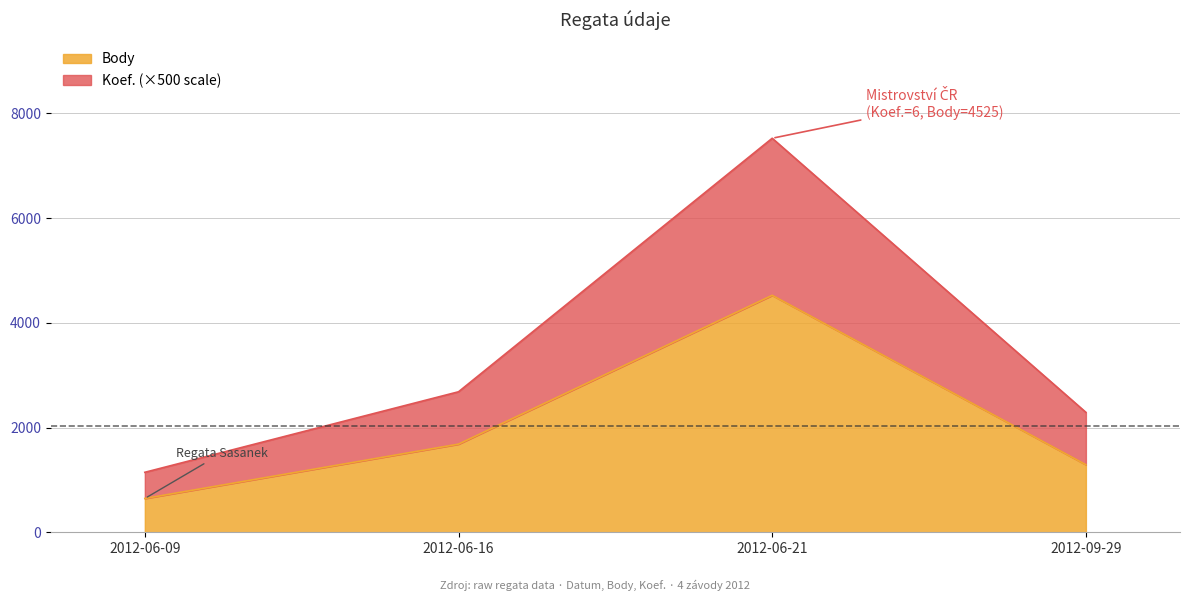

What is the smallest value displayed?

645